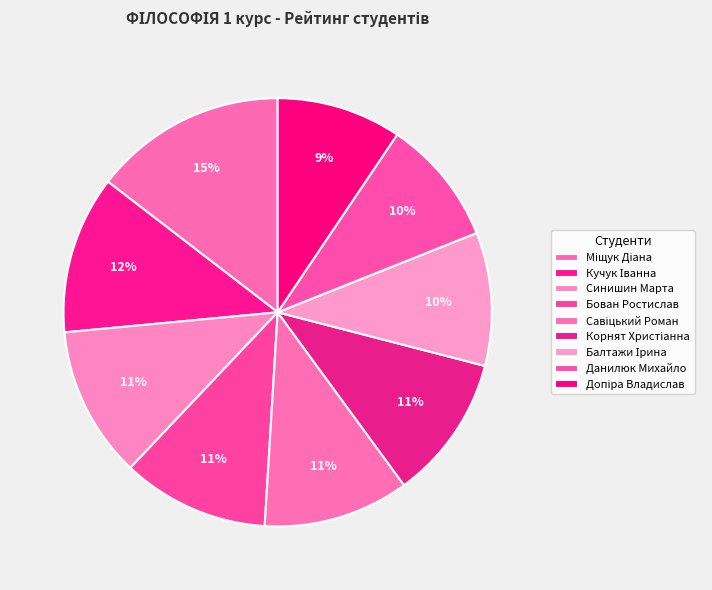

Is the sum of Бован Ростислав and Балтажи Ірина greater than half?

No